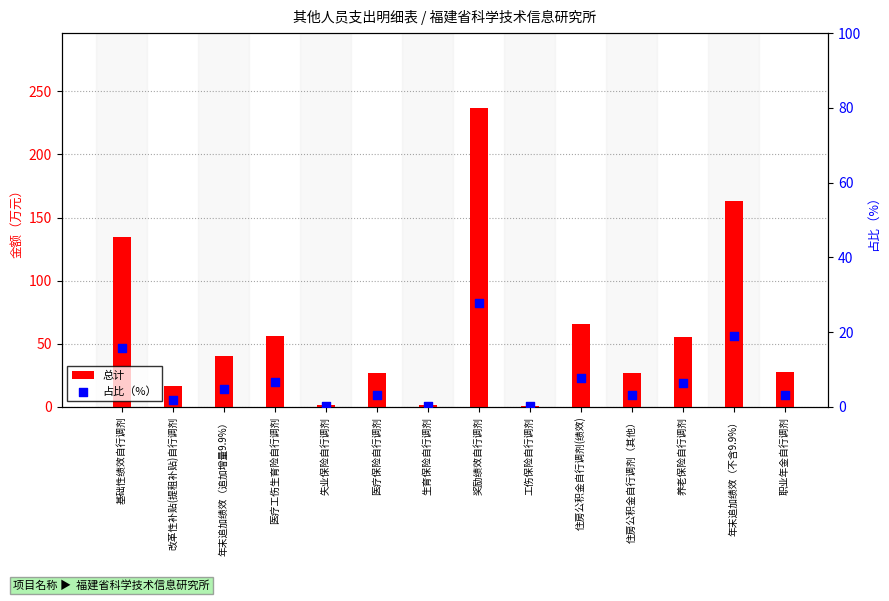

Which series reaches the maximum Y coordinate?

总计